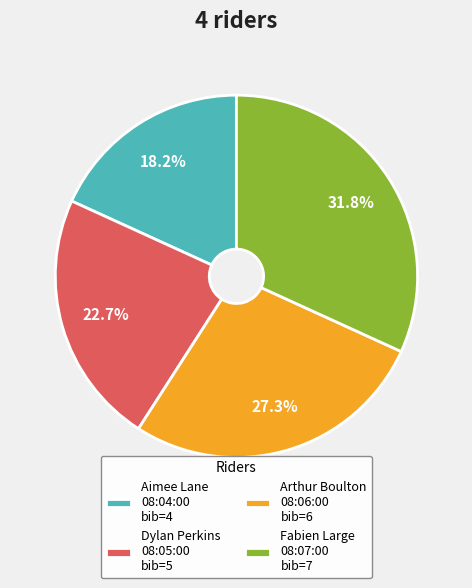

How many segments does this pie chart have?

4